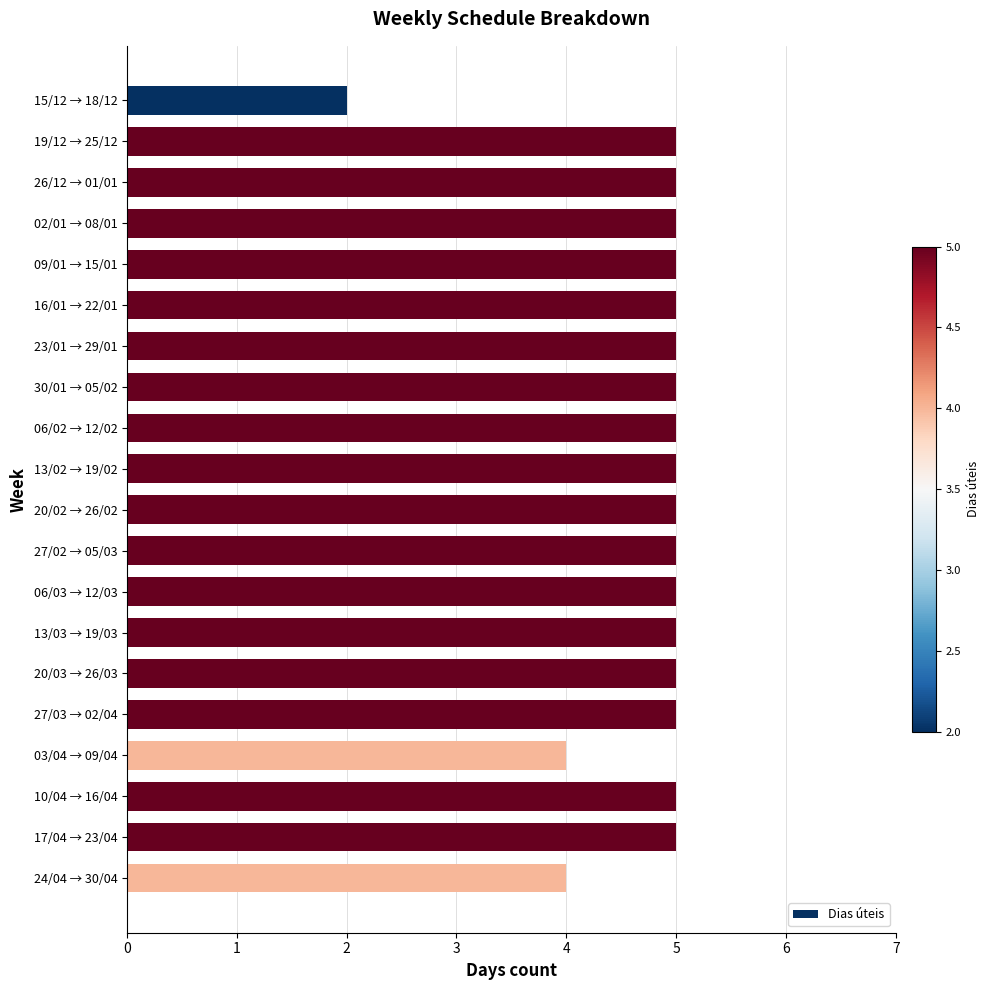

What is the label of the 11th bar from the bottom?

13/02 → 19/02